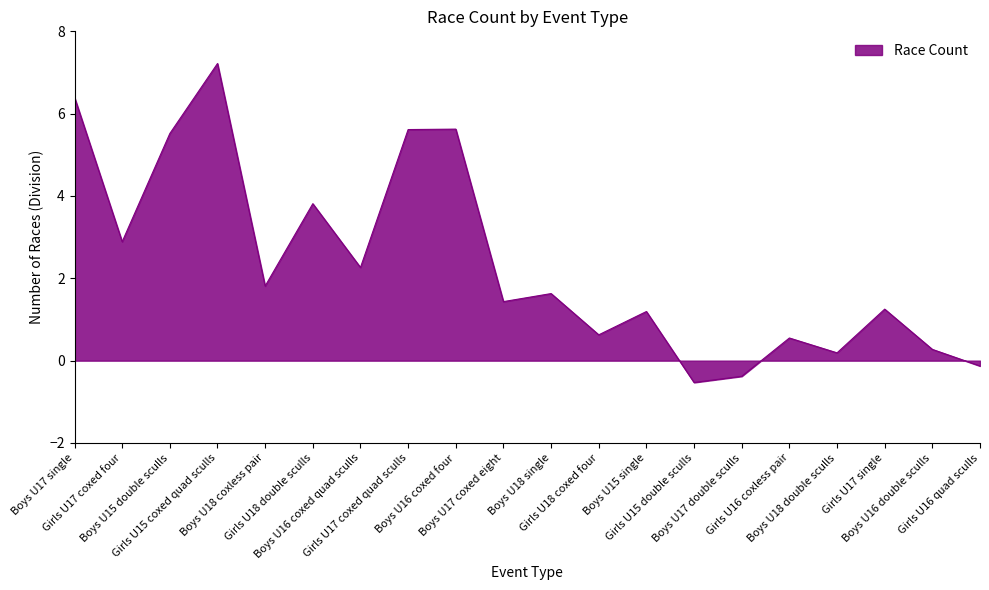

How many interior local valleys (lower than both neighbors) does the data have?

7